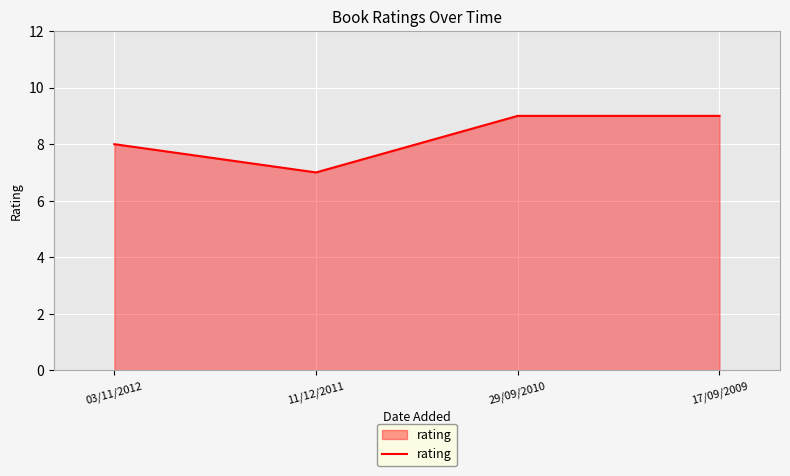

What is the sum of the values at 17/09/2009 and 11/12/2011?

16